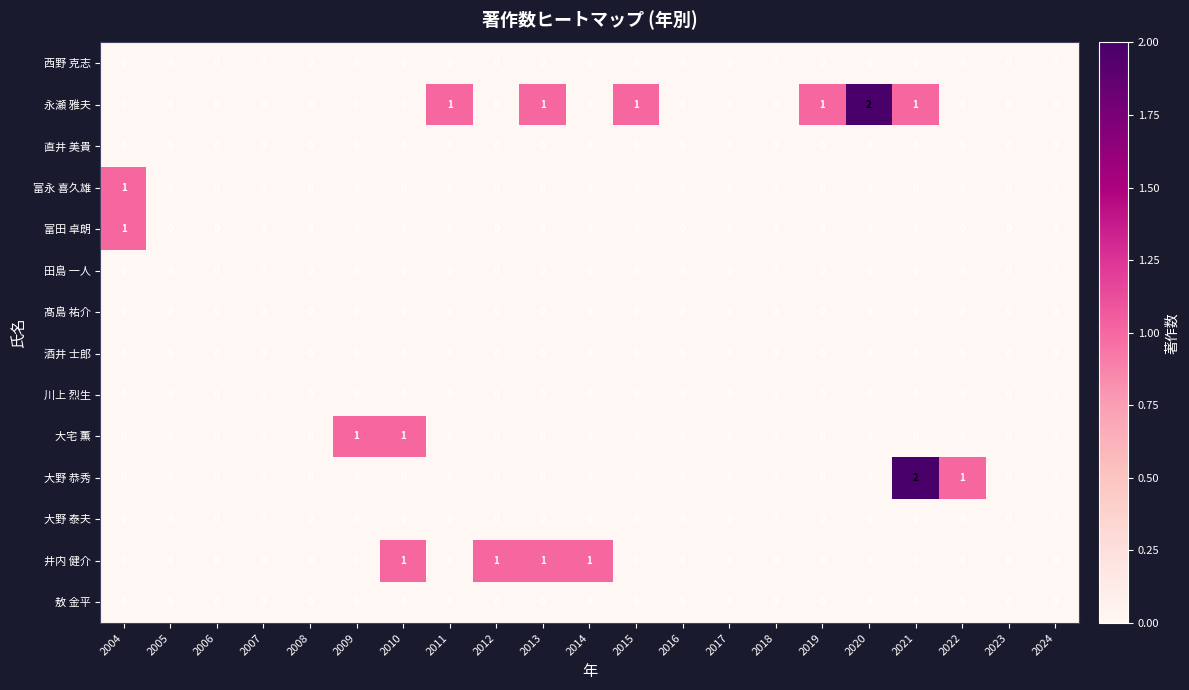

Which series has the largest total across all categories?

永瀬 雅夫